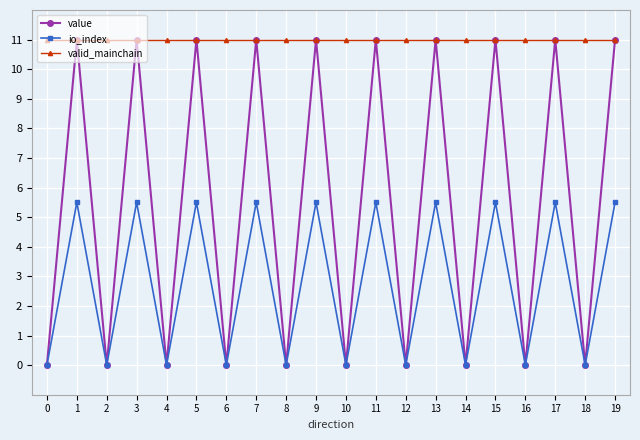

What is the spread (max minus min) of values at 15?

5.5